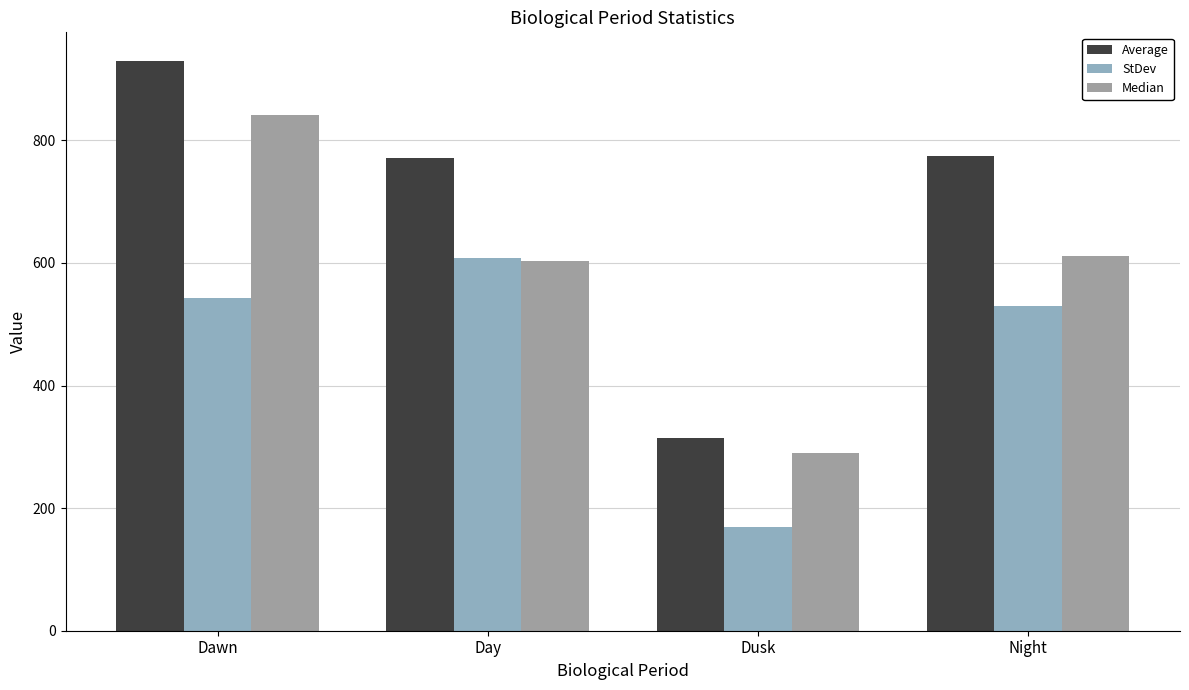

Where is StDev nearest to the value 389?

Night